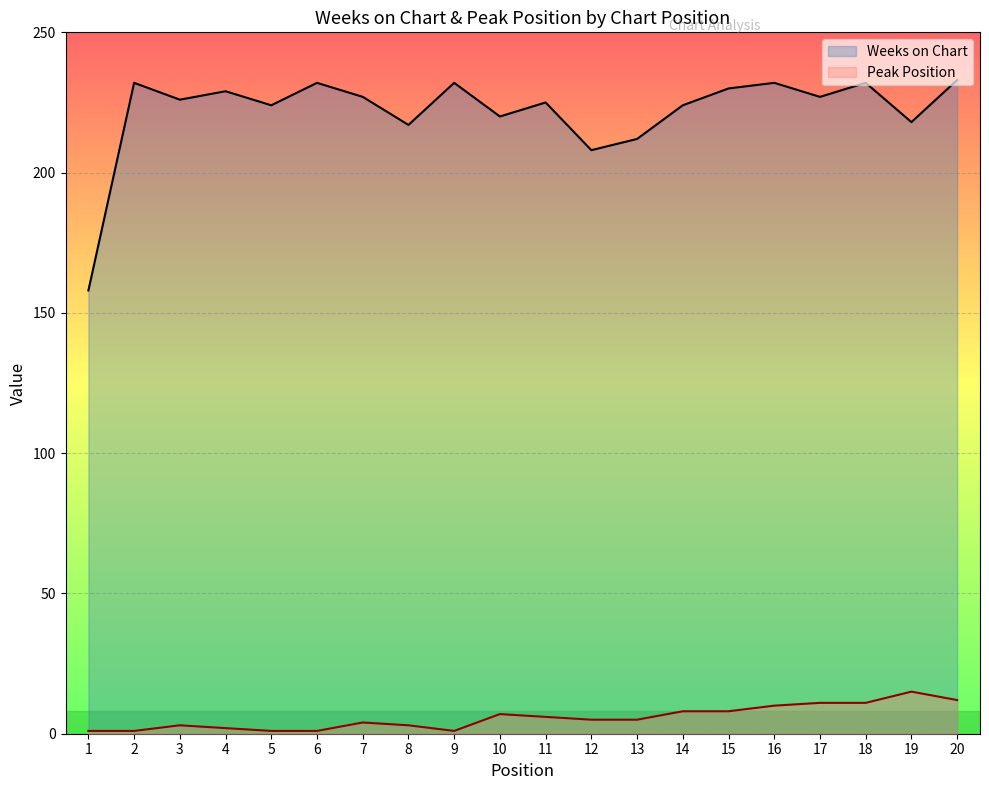

True or false: Peak Position and Weeks on Chart cross at least once.

False